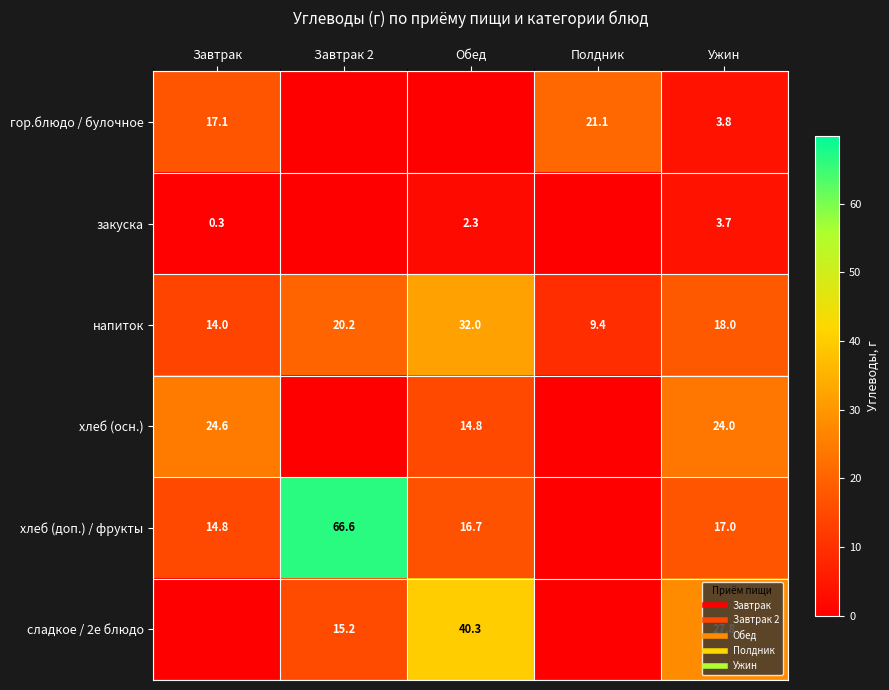

What is the greatest value displayed?

66.6